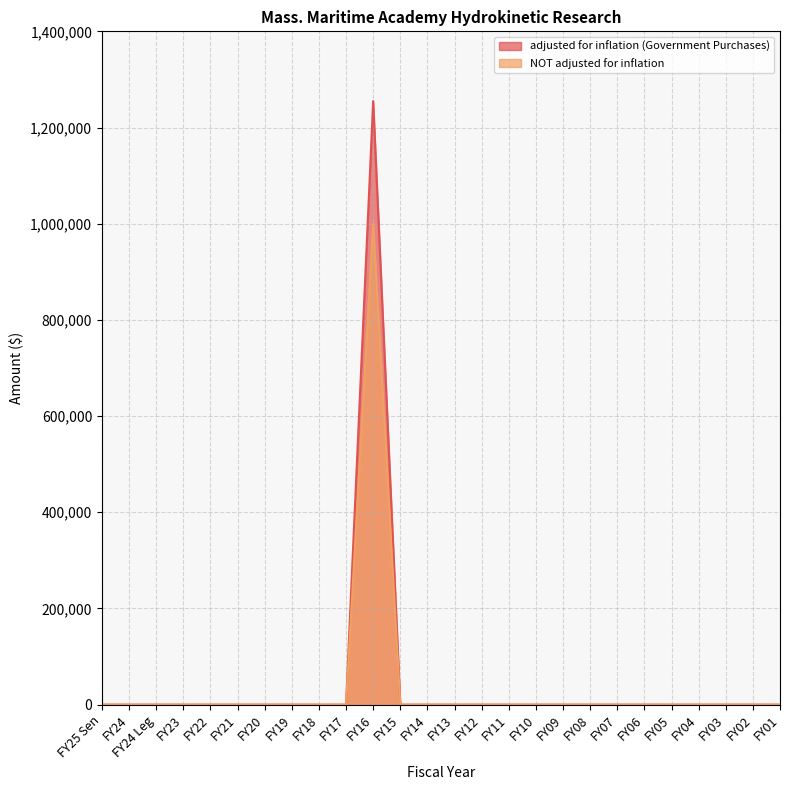

Reading left to right, what are all the values shown in this chart?

adjusted for inflation (Government Purchases): FY25 Sen=0	FY24=0	FY24 Leg=0	FY23=0	FY22=0	FY21=0	FY20=0	FY19=0	FY18=0	FY17=0	FY16=1254964	FY15=0	FY14=0	FY13=0	FY12=0	FY11=0	FY10=0	FY09=0	FY08=0	FY07=0	FY06=0	FY05=0	FY04=0	FY03=0	FY02=0	FY01=0
NOT adjusted for inflation: FY25 Sen=0	FY24=0	FY24 Leg=0	FY23=0	FY22=0	FY21=0	FY20=0	FY19=0	FY18=0	FY17=0	FY16=1000000	FY15=0	FY14=0	FY13=0	FY12=0	FY11=0	FY10=0	FY09=0	FY08=0	FY07=0	FY06=0	FY05=0	FY04=0	FY03=0	FY02=0	FY01=0